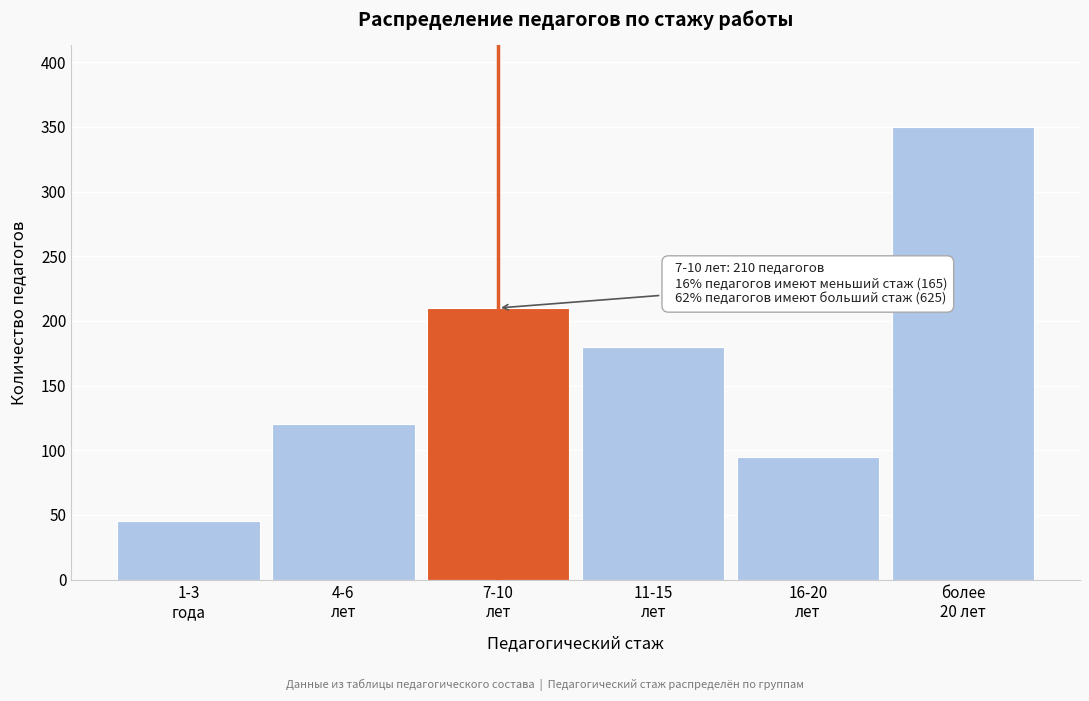

Reading left to right, transcribe all the data shown in this chart.

45	120	210	180	95	350